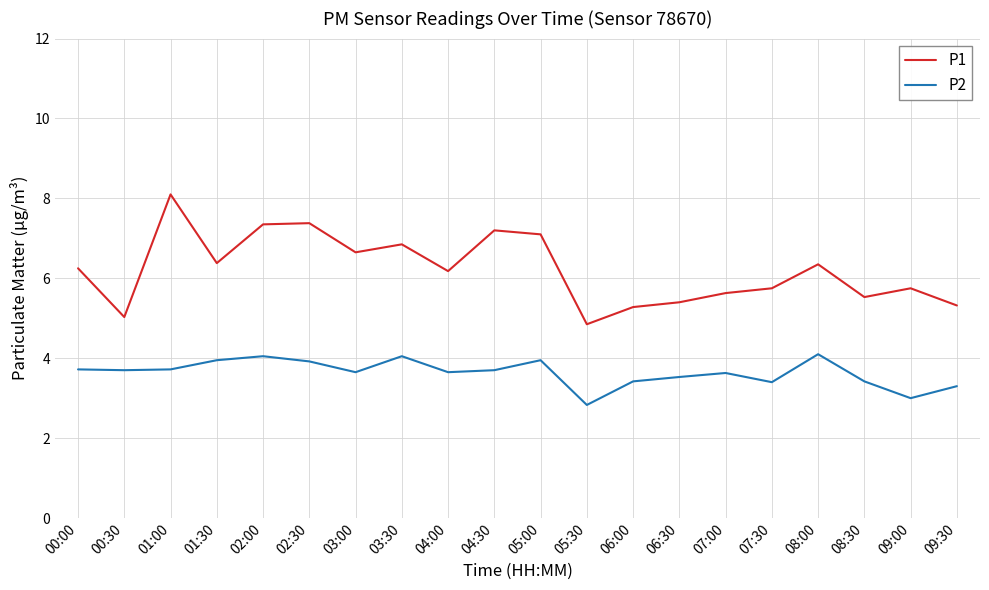

True or false: P1 and P2 intersect in this chart.

False